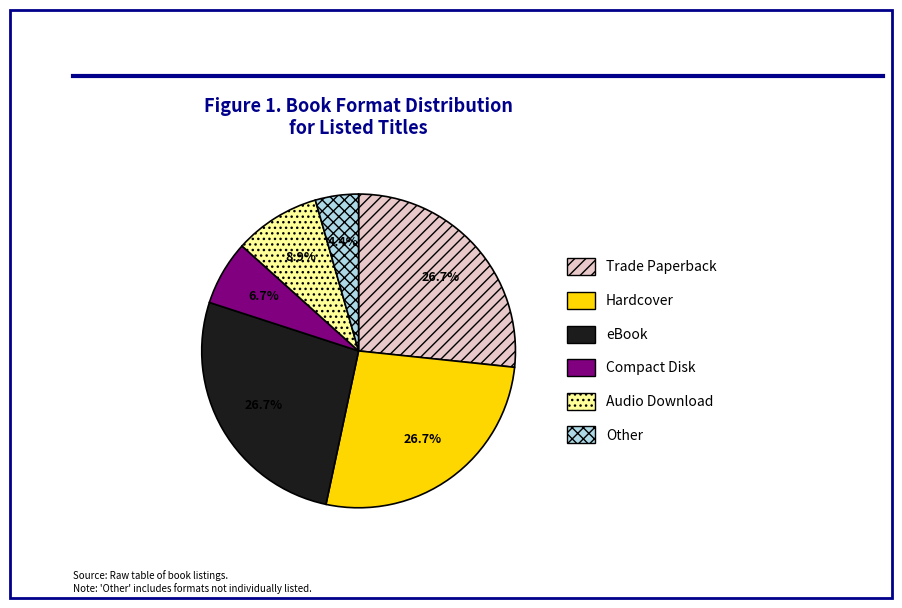

How many segments does this pie chart have?

6